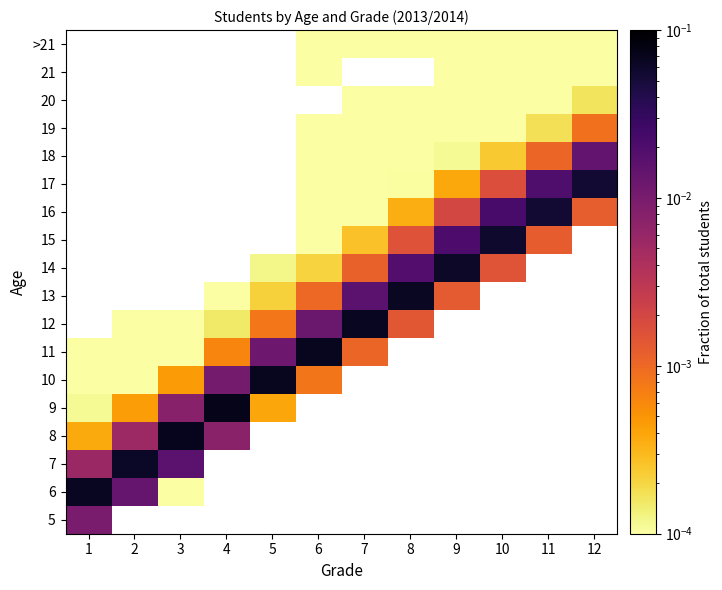

Rank the series at 5 from highest to lowest value.

10, 11, 12, 13, 14, 15, 16, 17, 18, 19, 20, 21, >21, 5, 6, 7, 8, 9